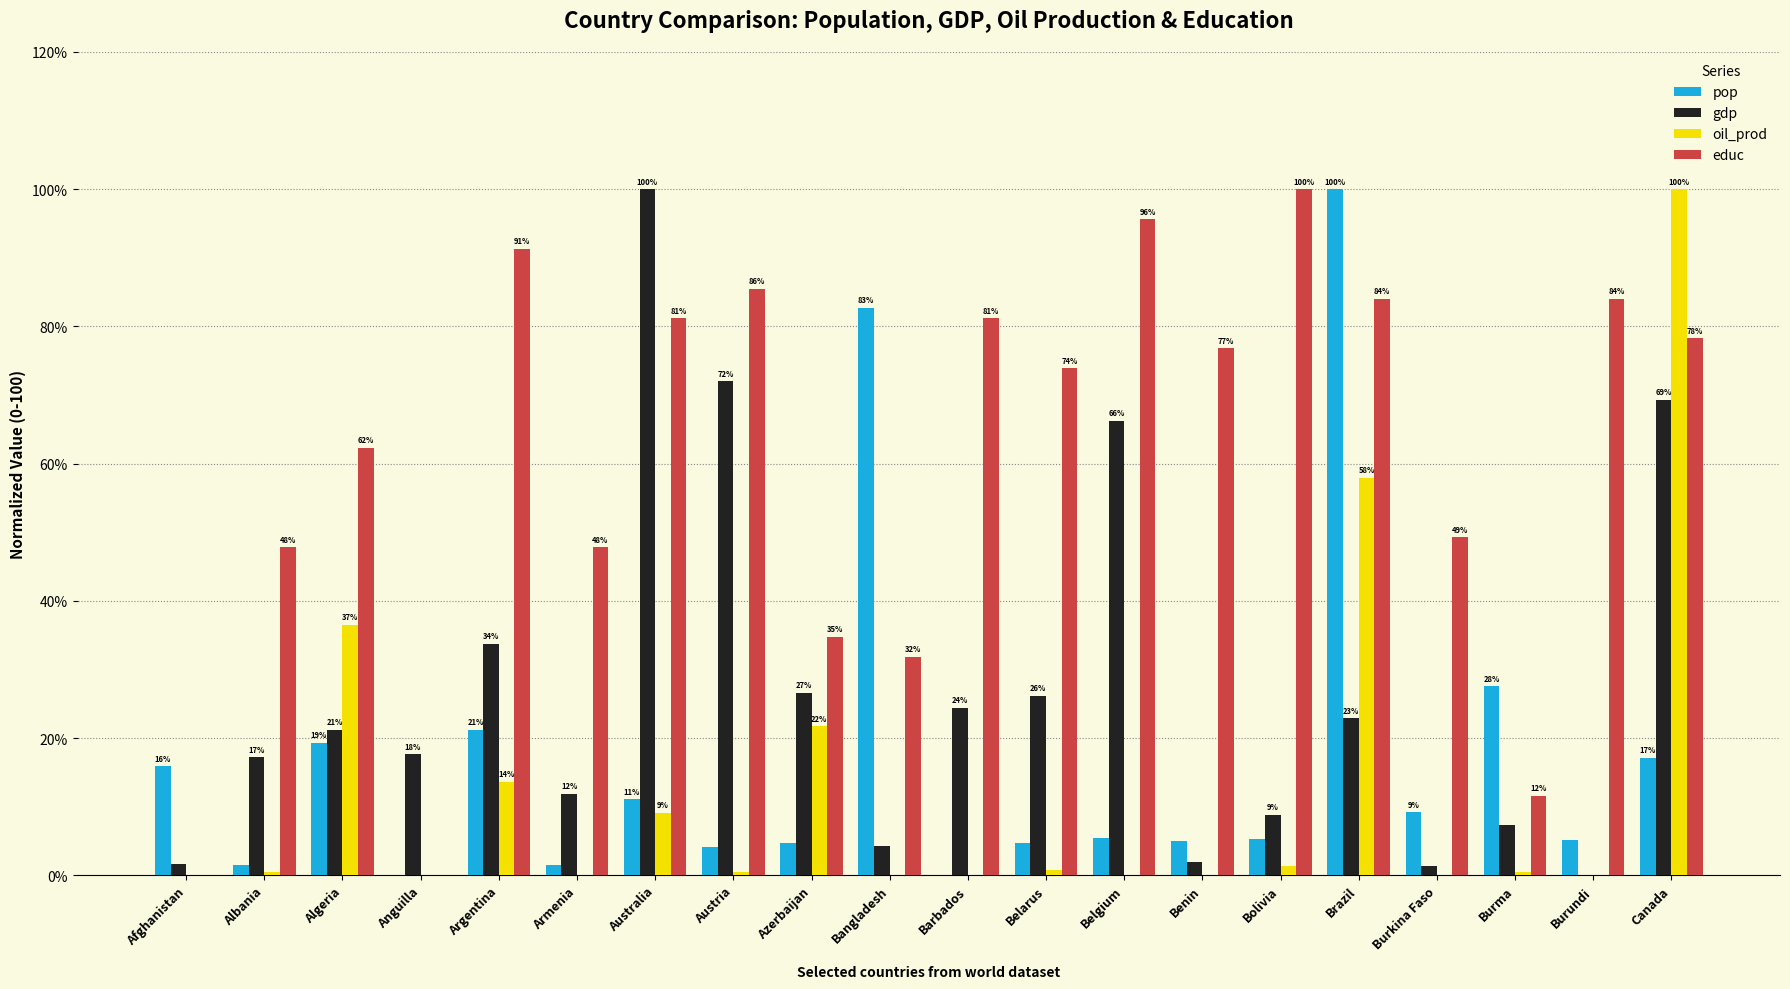

Rank the categories by gdp value from highest to lowest.

Australia, Austria, Canada, Belgium, Argentina, Azerbaijan, Belarus, Barbados, Brazil, Algeria, Anguilla, Albania, Armenia, Bolivia, Burma, Bangladesh, Benin, Afghanistan, Burkina Faso, Burundi